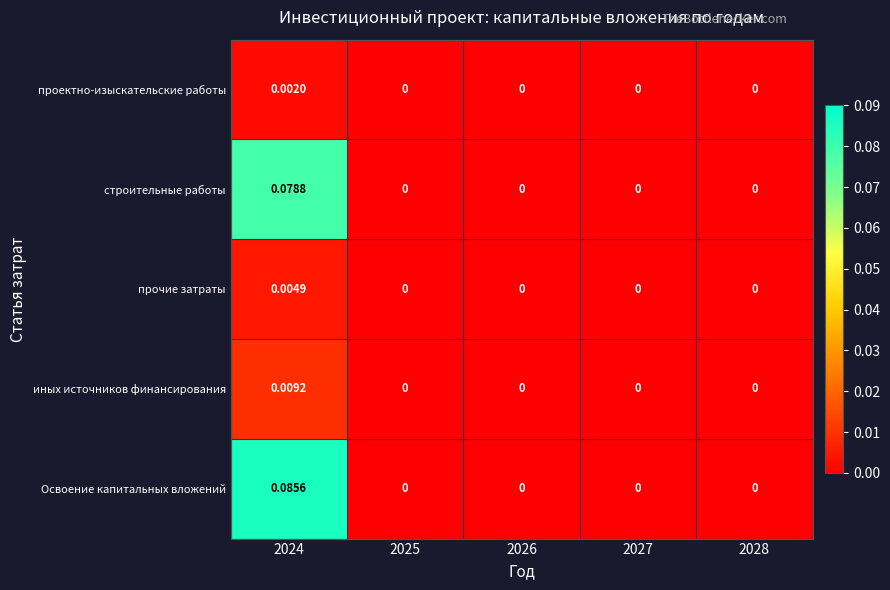

Count the number of data series in this chart.

5